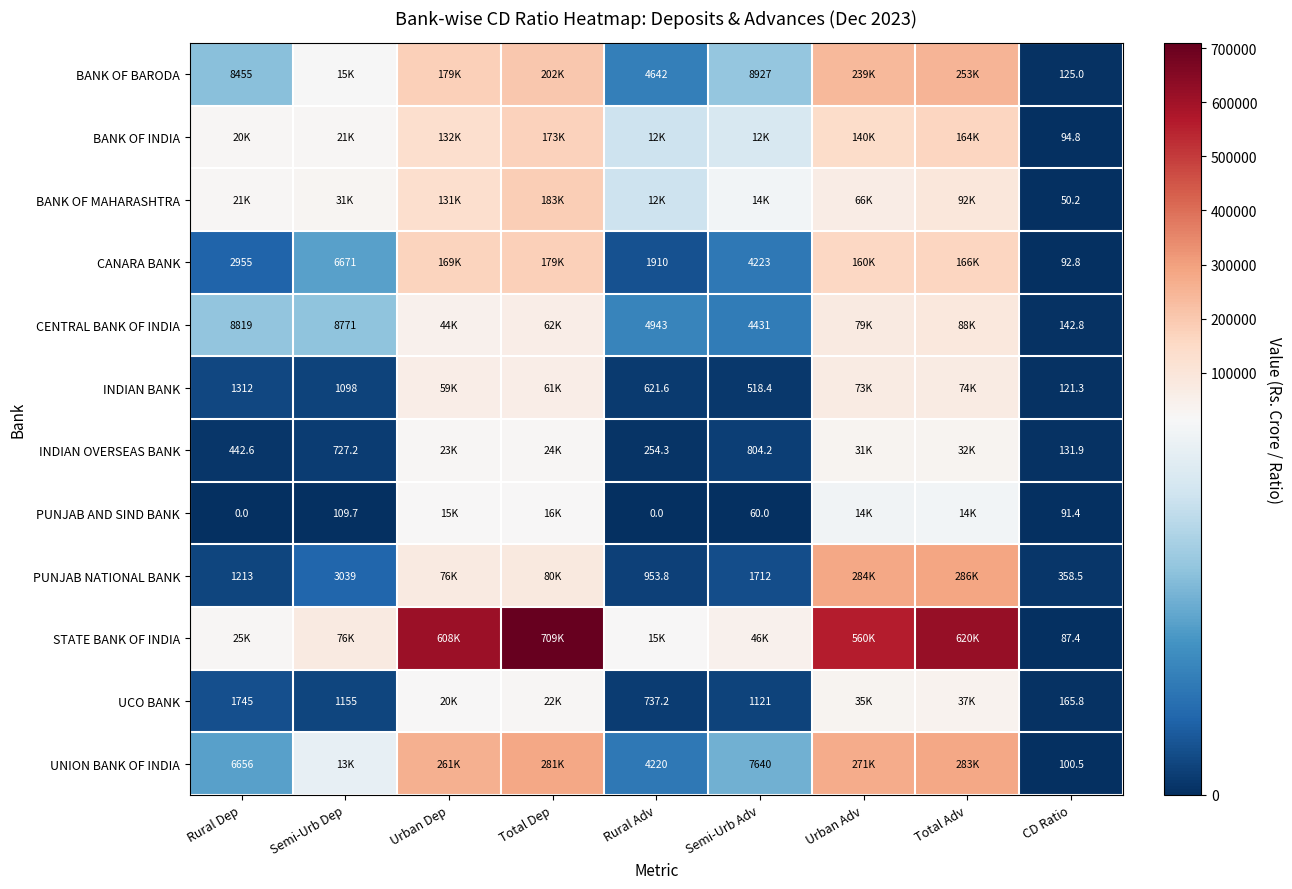

At Rural Dep, list the series in order from largest to smallest.

STATE BANK OF INDIA, BANK OF MAHARASHTRA, BANK OF INDIA, CENTRAL BANK OF INDIA, BANK OF BARODA, UNION BANK OF INDIA, CANARA BANK, UCO BANK, INDIAN BANK, PUNJAB NATIONAL BANK, INDIAN OVERSEAS BANK, PUNJAB AND SIND BANK